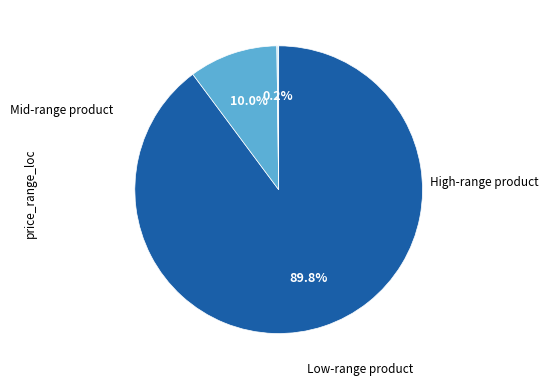

Is there any slice that represents more than half of the pie?

Yes